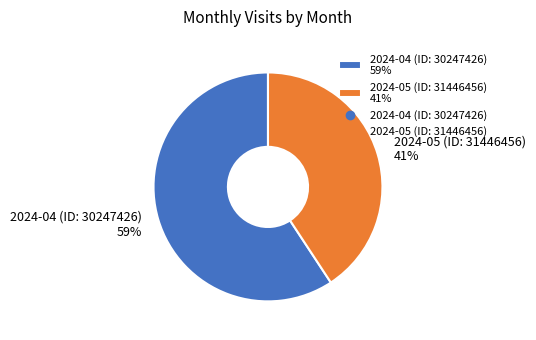

Rank the categories by value from highest to lowest.

2024-04 (ID: 30247426), 2024-05 (ID: 31446456)